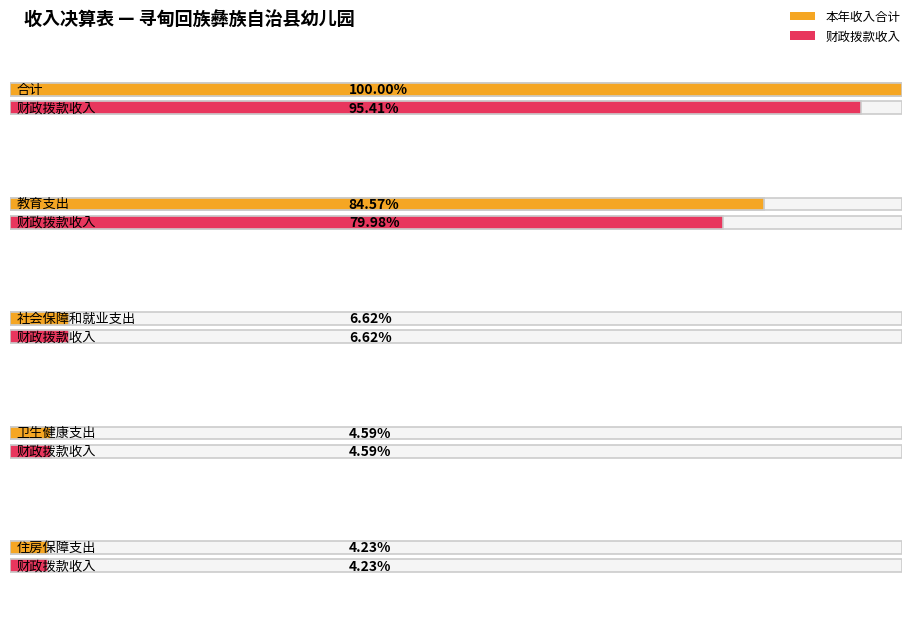

Is it true that 本年收入合计 equals 659374.4 at 社会保障和就业支出?

False